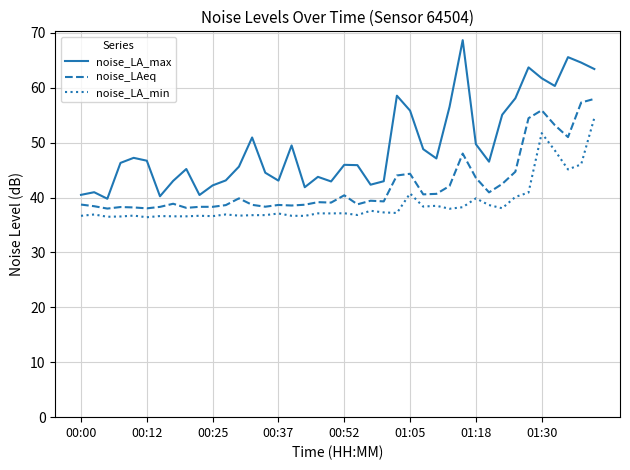

List the series in order of their peak value, highest first.

noise_LA_max, noise_LAeq, noise_LA_min